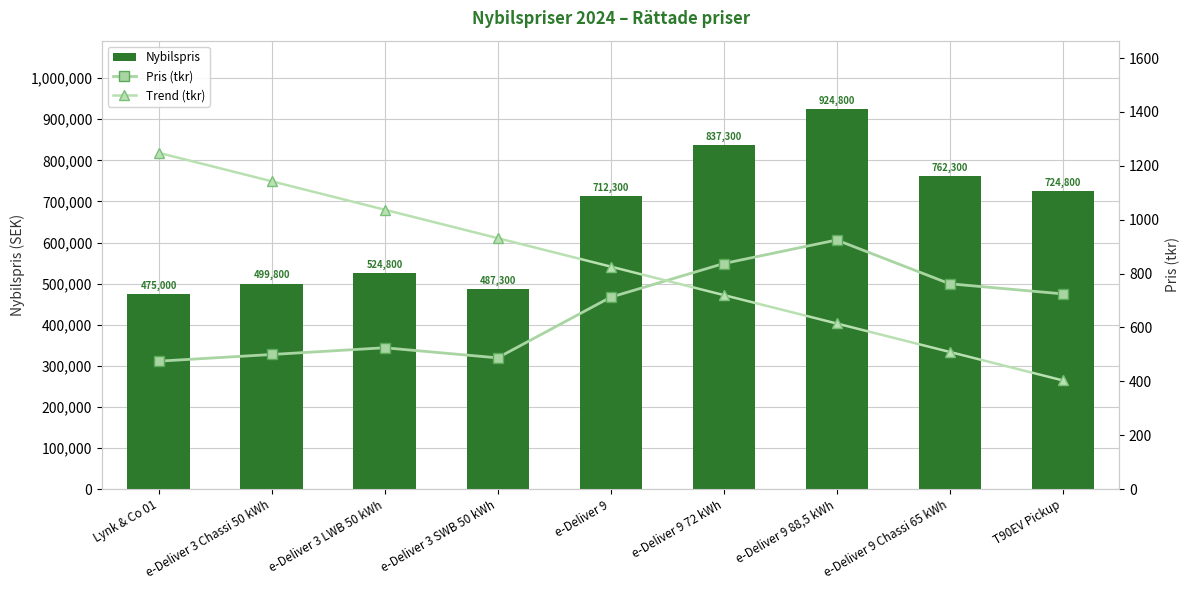

The Pris (tkr) series shows 226.2 at e-Deliver 9 72 kWh. True or false?

False